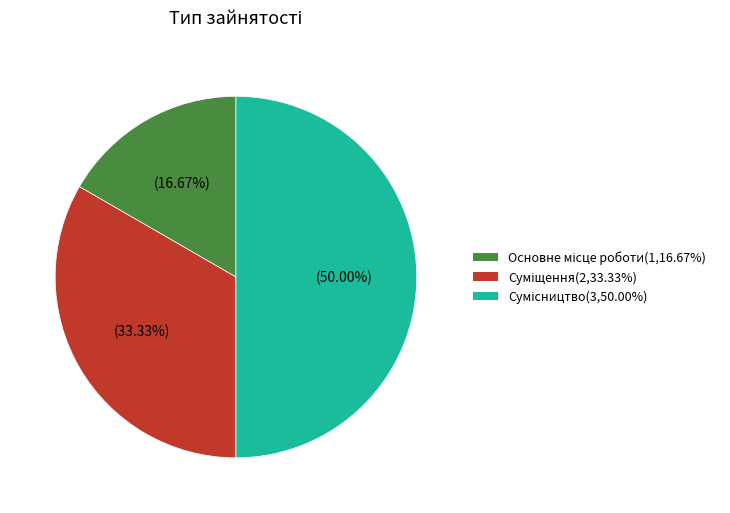

To the nearest percent, what is the difference between the largest and smallest slice percentages?

33%